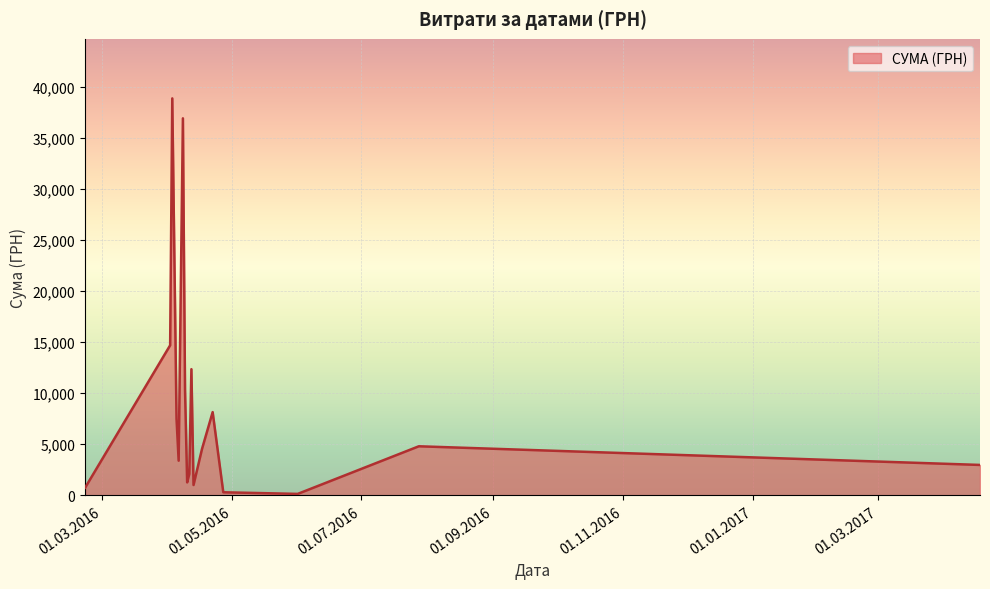

What is the maximum value shown in the chart?

38891.0